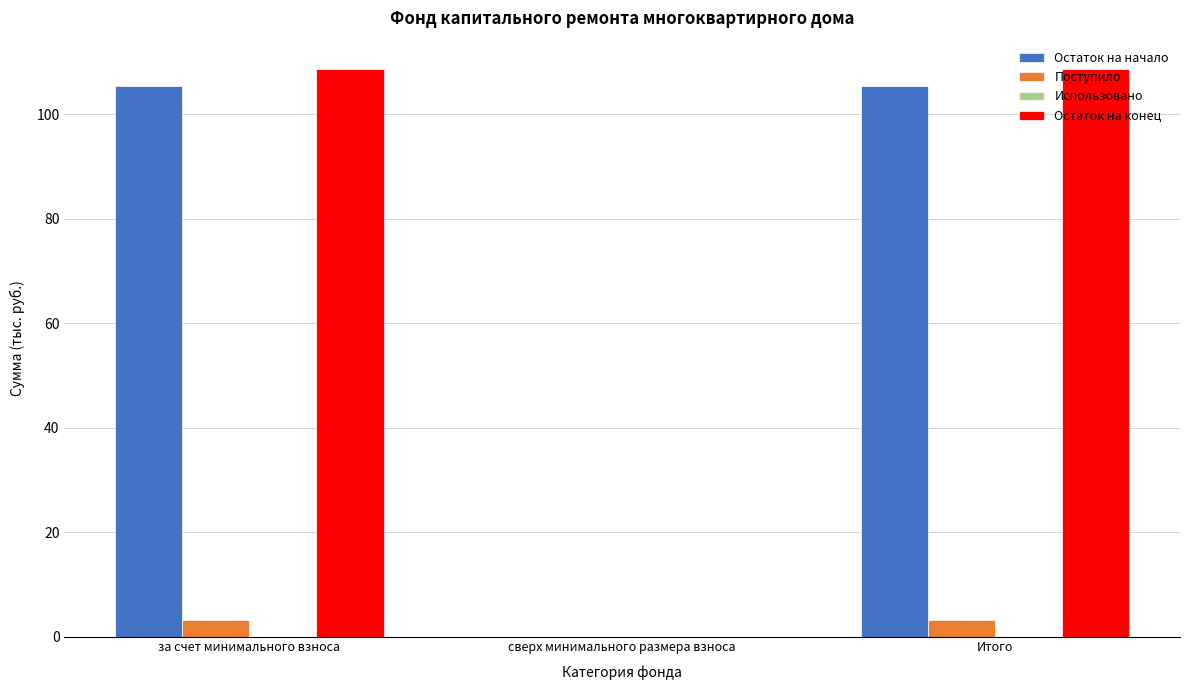

Reading right to left, transcribe all the data shown in this chart.

Остаток на начало: Итого=105.5	сверх минимального размера взноса=0.0	за счет минимального взноса=105.5
Поступило: Итого=3.2	сверх минимального размера взноса=0.0	за счет минимального взноса=3.2
Остаток на конец: Итого=108.7	сверх минимального размера взноса=0.0	за счет минимального взноса=108.7